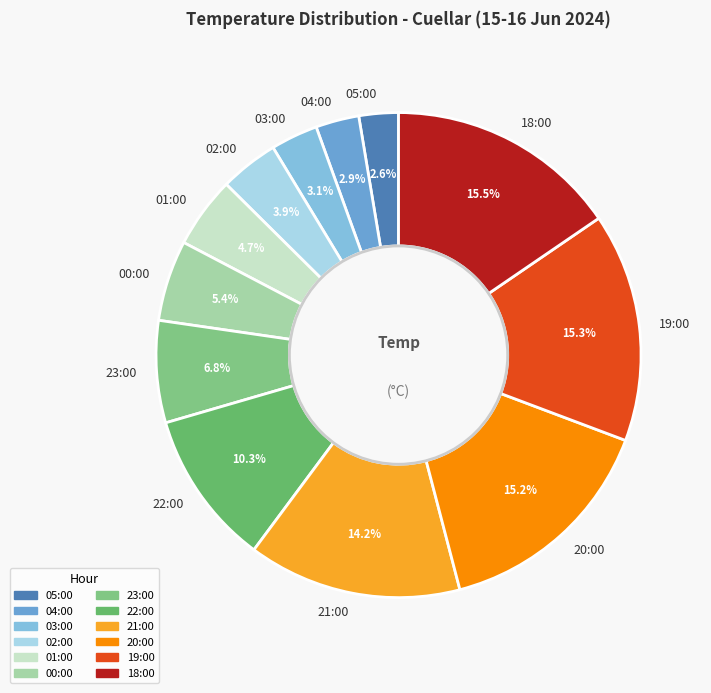

What portion of the pie excludes 00:00?

94.6%